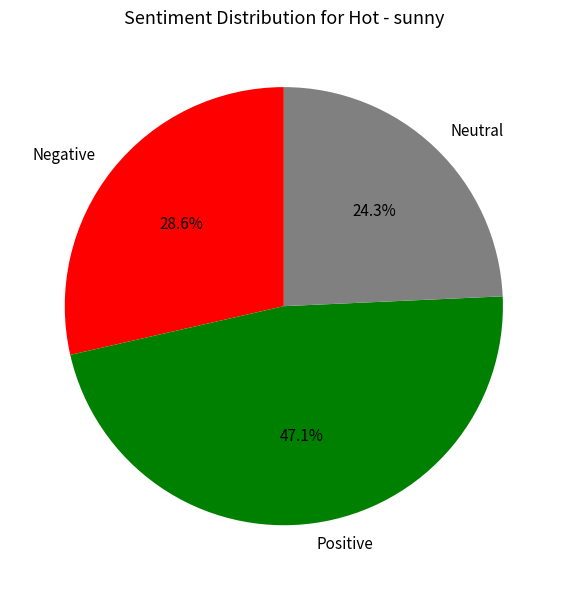

What percentage do Negative and Neutral together represent?

52.9%